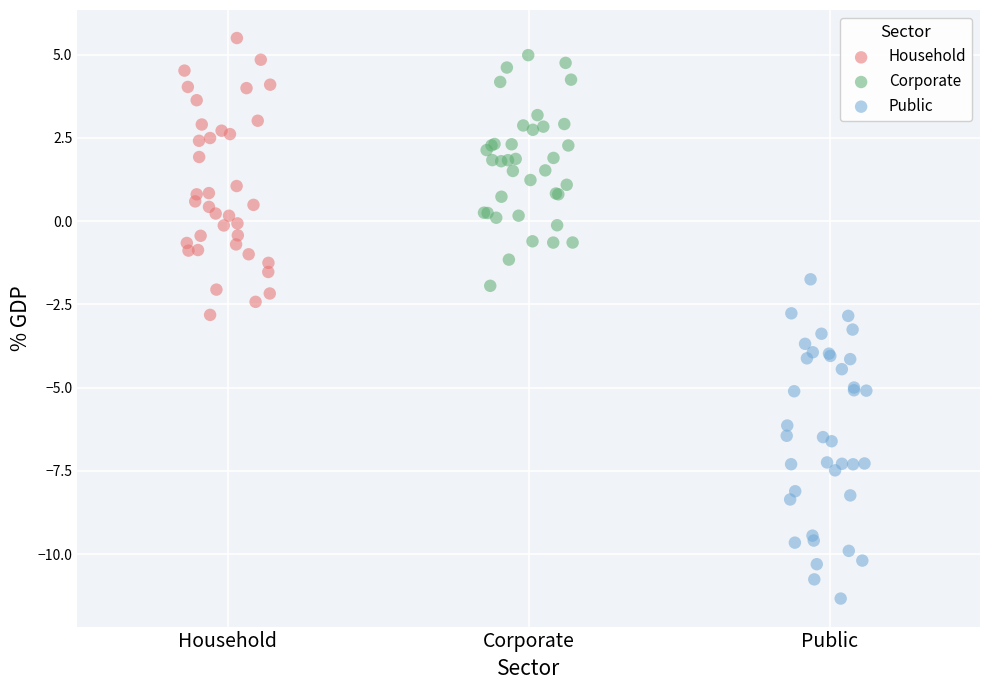

Which series has the largest Y range (max minus min)?

Public